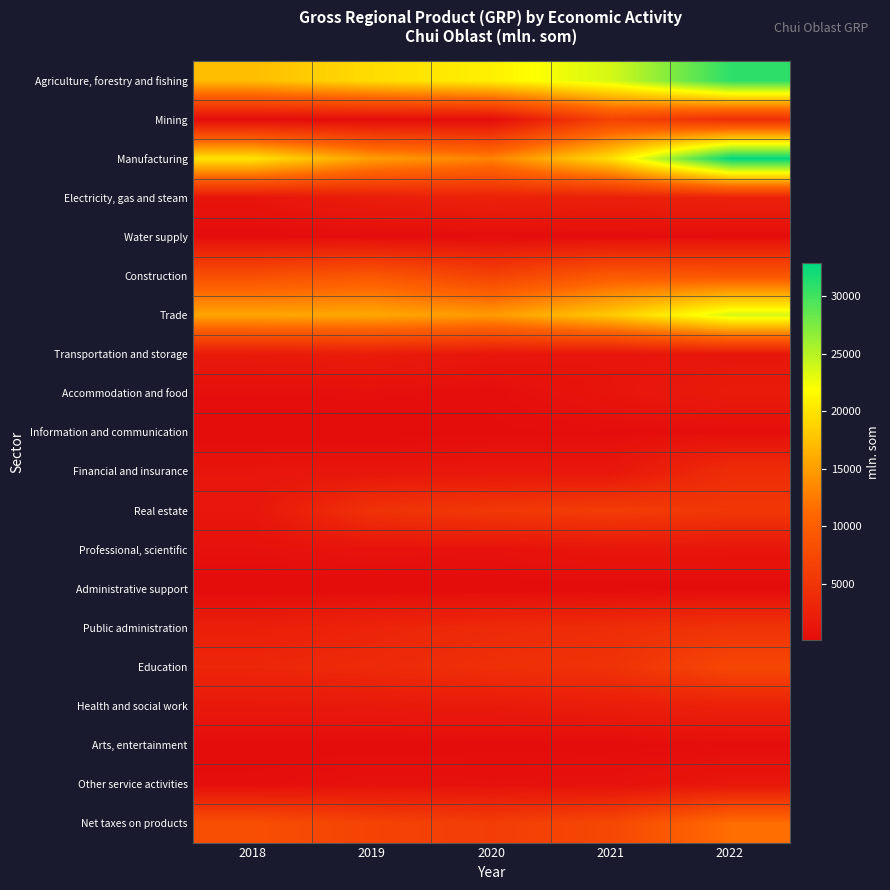

Reading left to right, transcribe all the data shown in this chart.

Agriculture, forestry and fishing: 2018=17236.0	2019=19507.5	2020=20944.7	2021=23780.5	2022=30886.9
Mining: 2018=71.9	2019=76.9	2020=82.7	2021=6730.7	2022=4235.6
Manufacturing: 2018=20054.4	2019=14971.1	2020=13067.2	2021=19718.6	2022=32863.1
Electricity, gas and steam: 2018=1111.5	2019=2149.2	2020=2687.8	2021=2464.8	2022=2668.1
Water supply: 2018=250.7	2019=247.1	2020=207.1	2021=236.0	2022=279.0
Construction: 2018=8260.6	2019=9245.3	2020=6683.0	2021=9561.1	2022=9229.0
Trade: 2018=15555.2	2019=15711.7	2020=14785.3	2021=18165.6	2022=23667.1
Transportation and storage: 2018=1774.4	2019=2006.1	2020=1269.2	2021=1124.1	2022=1354.7
Accommodation and food: 2018=482.2	2019=513.8	2020=359.8	2021=1055.4	2022=1858.9
Information and communication: 2018=63.4	2019=93.6	2020=278.6	2021=348.9	2022=396.2
Financial and insurance: 2018=1214.9	2019=1246.5	2020=1366.6	2021=1339.0	2022=4102.5
Real estate: 2018=1229.7	2019=4786.1	2020=5533.3	2021=6046.5	2022=5367.7
Professional, scientific: 2018=654.1	2019=846.9	2020=742.0	2021=1242.7	2022=1187.6
Administrative support: 2018=93.6	2019=112.3	2020=97.5	2021=127.7	2022=179.9
Public administration: 2018=2392.3	2019=2979.6	2020=3724.6	2021=4120.2	2022=4820.6
Education: 2018=3299.6	2019=3678.1	2020=4452.2	2021=4724.3	2022=7300.7
Health and social work: 2018=1570.2	2019=1651.4	2020=1752.2	2021=2127.2	2022=2670.6
Arts, entertainment: 2018=194.1	2019=204.3	2020=237.9	2021=222.4	2022=353.2
Other service activities: 2018=369.7	2019=695.8	2020=631.0	2021=669.0	2022=1317.0
Net taxes on products: 2018=8215.3	2019=6766.3	2020=6052.8	2021=7388.8	2022=11634.1